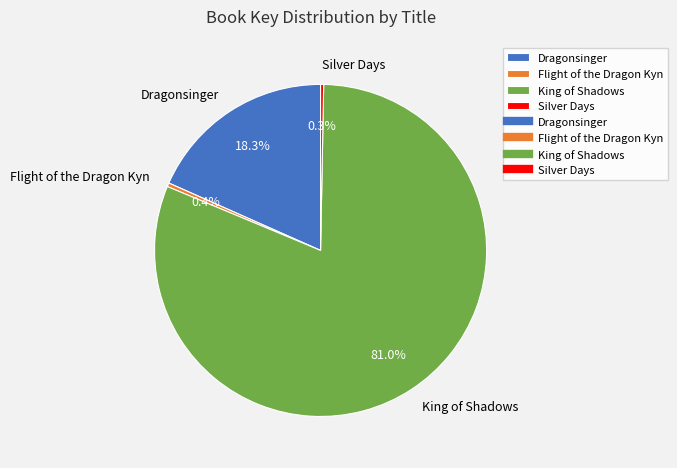

How many segments does this pie chart have?

4